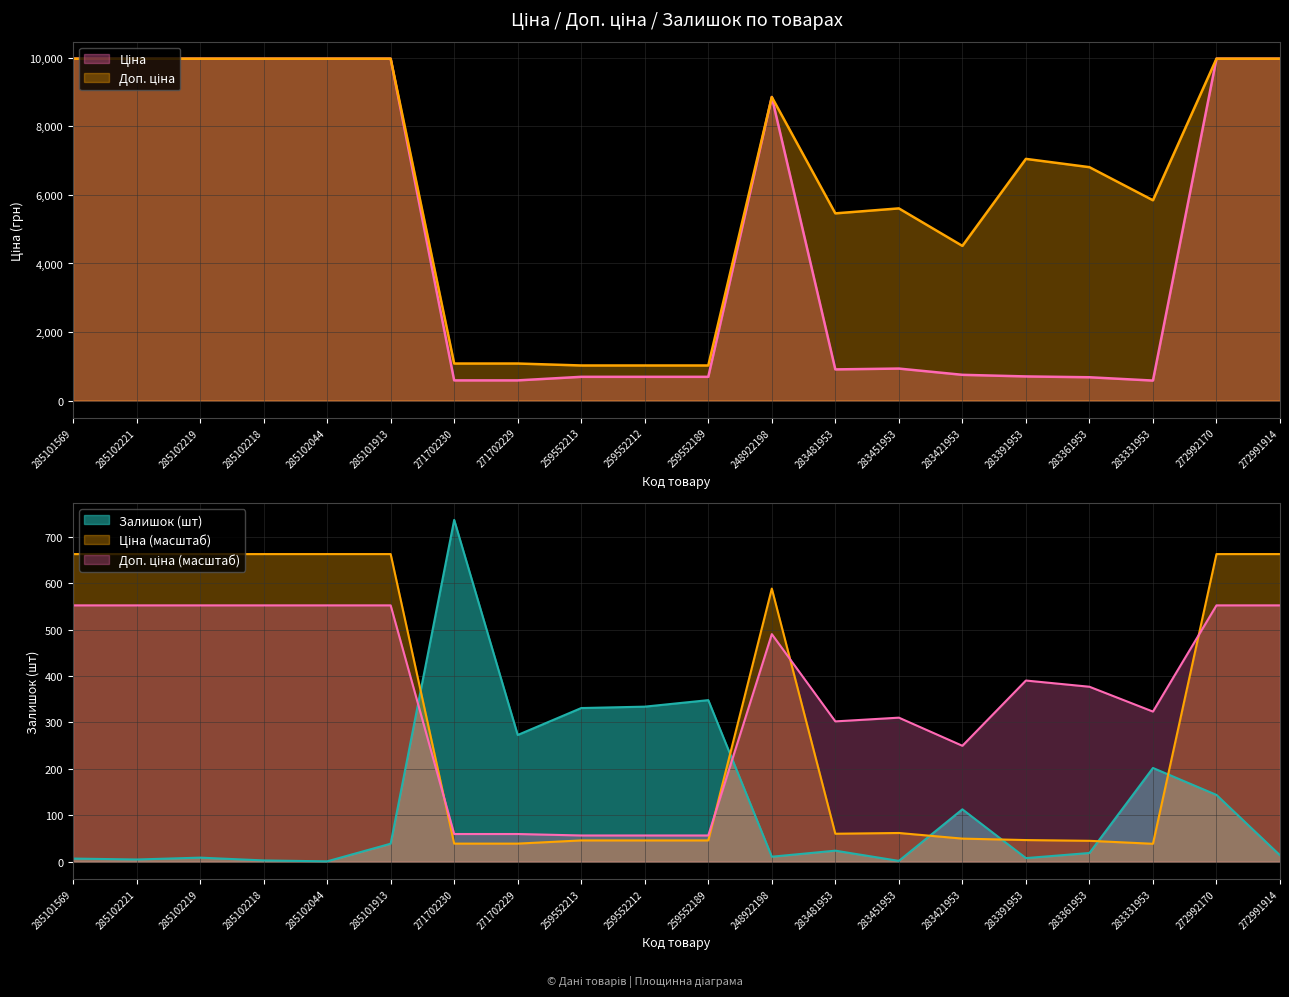

True or false: Доп. ціна and Залишок intersect in this chart.

False